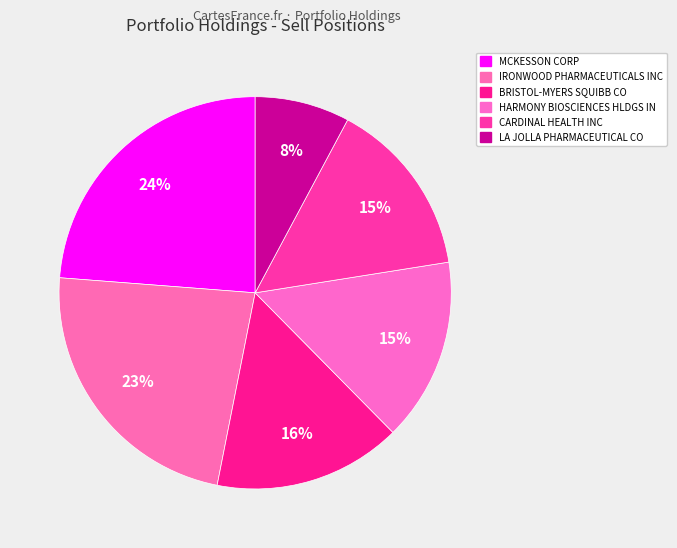

How many segments does this pie chart have?

6